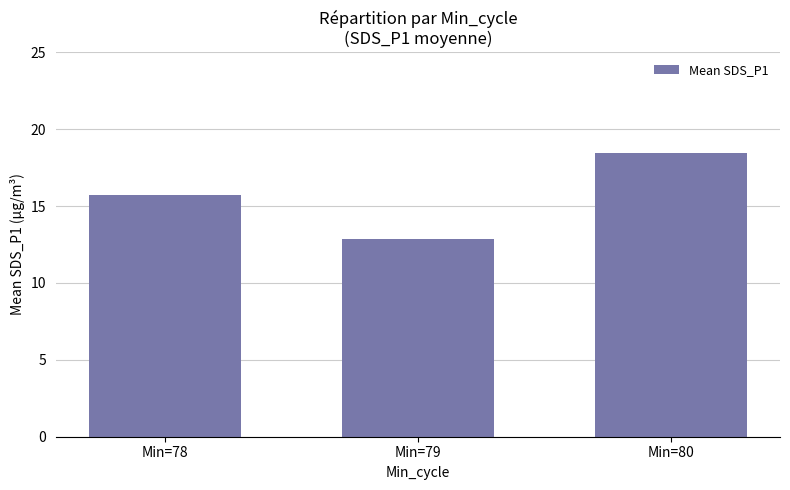

How many categories are shown in the chart?

3